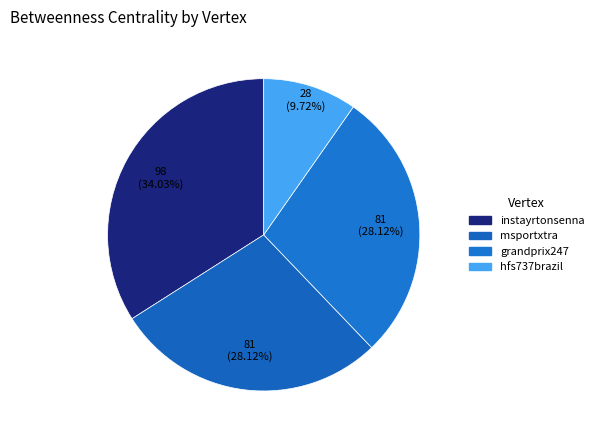

Combined, what portion of the pie is grandprix247 and instayrtonsenna?

62.2%